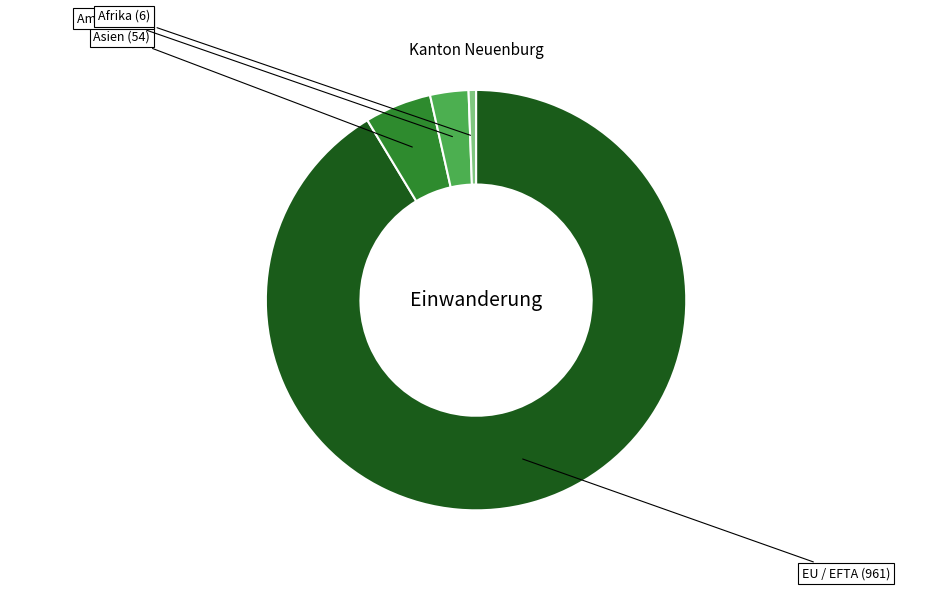

Does any single category account for the majority?

Yes